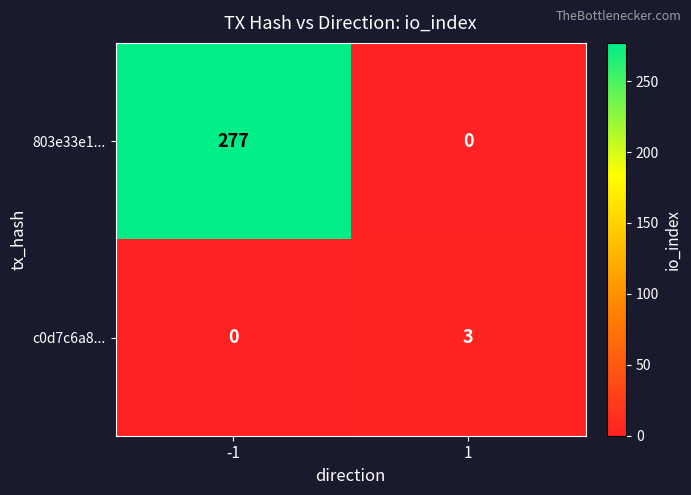

Reading left to right, list all the values displayed in this chart.

803e33e1...: 277	0
c0d7c6a8...: 0	3